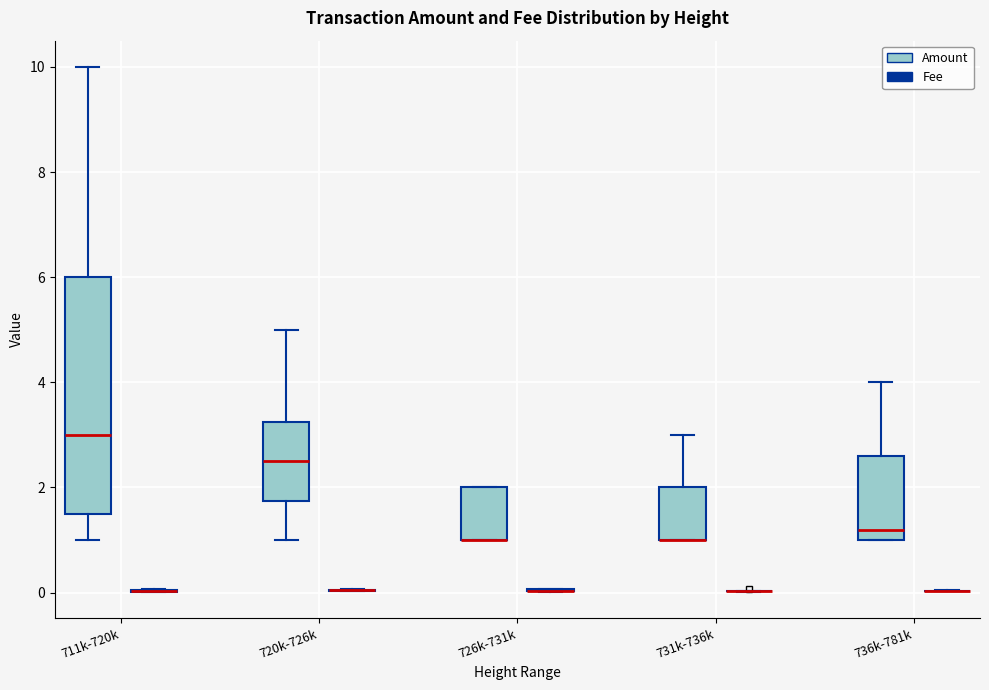

Reading left to right, transcribe this box plot: for each box, give where its median line is, the range the box spans, and where its two whiskers end, as read against the y-axis. The values are not printed on the chart, so give them approximately, as read against the axis.

711k-720k (Amount): median 3.0, box 1.6 to 6.0, whiskers 1.0 to 10.0
711k-720k (Fee): box collapsed to a line at 0.0, whiskers 0.0 to 0.0
720k-726k (Amount): median 2.6, box 1.8 to 3.2, whiskers 1.0 to 5.0
720k-726k (Fee): box collapsed to a line at 0.0, whiskers 0.0 to 0.0
726k-731k (Amount): median 1.0 (drawn on the box's lower edge), box 1.0 to 2.0, whiskers 1.0 to 2.0
726k-731k (Fee): box collapsed to a line at 0.0, whiskers 0.0 to 0.0
731k-736k (Amount): median 1.0 (drawn on the box's lower edge), box 1.0 to 2.0, whiskers 1.0 to 3.0
731k-736k (Fee): box collapsed to a line at 0.0, whiskers 0.0 to 0.0
736k-781k (Amount): median 1.2, box 1.0 to 2.6, whiskers 1.0 to 4.0
736k-781k (Fee): box collapsed to a line at 0.0, whiskers 0.0 to 0.0